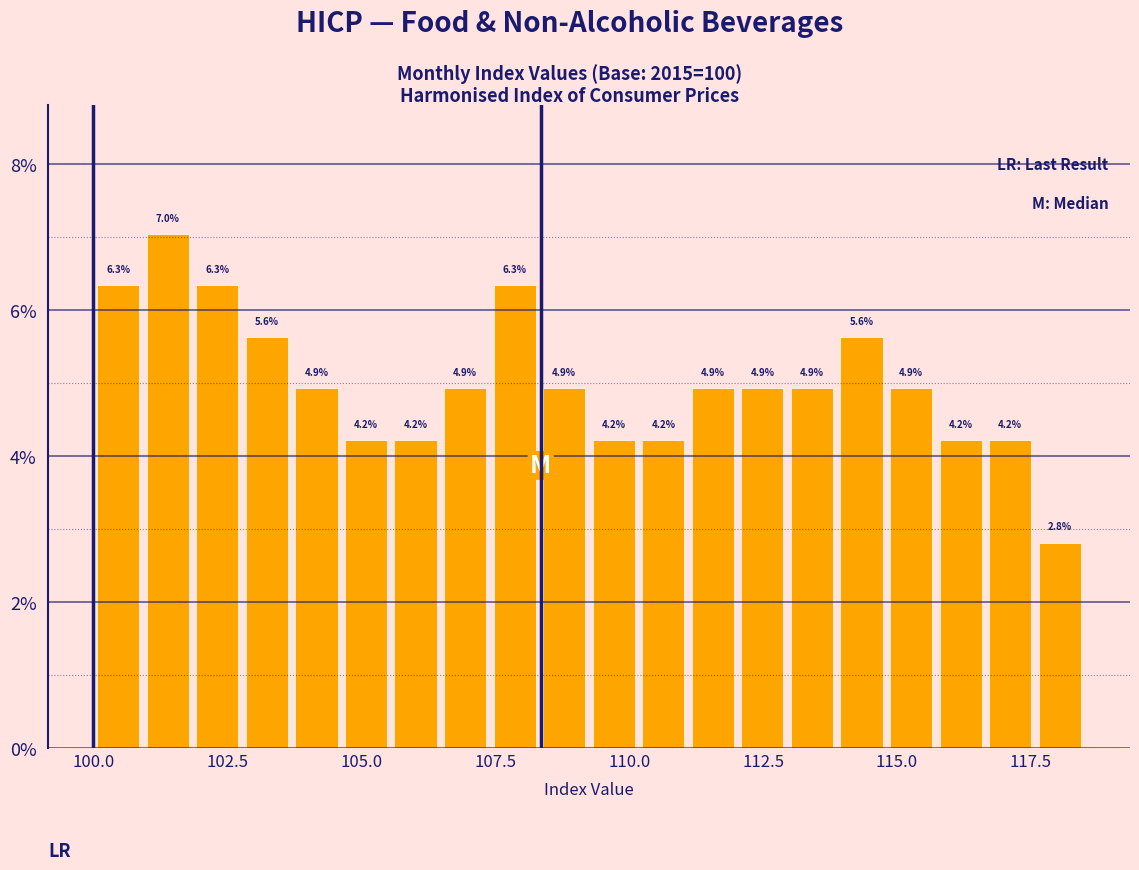

Read against the x-axis, roughly where is the centre of the tallest bar?

101.5